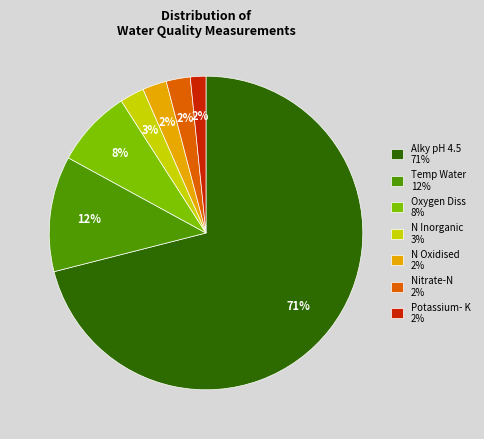

How many slices are in this pie chart?

7